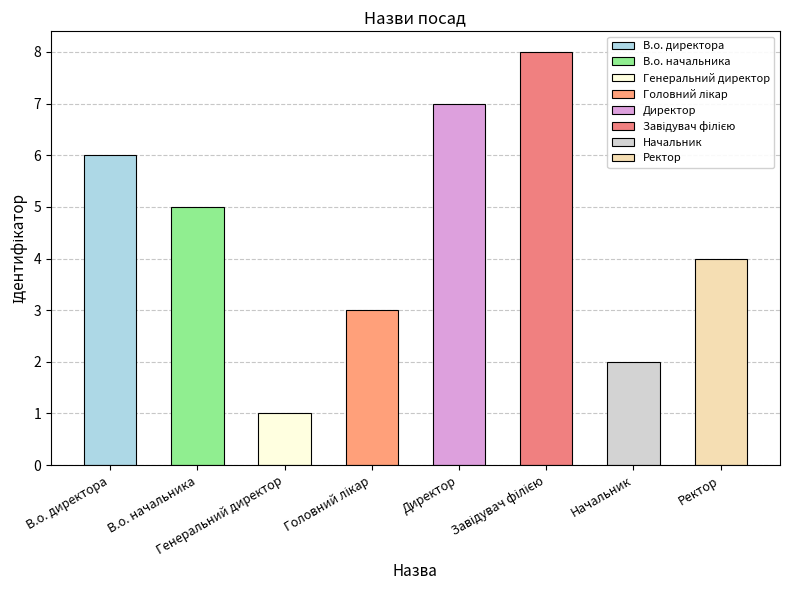

What is the change in value from Директор to Завідувач філією?

+1